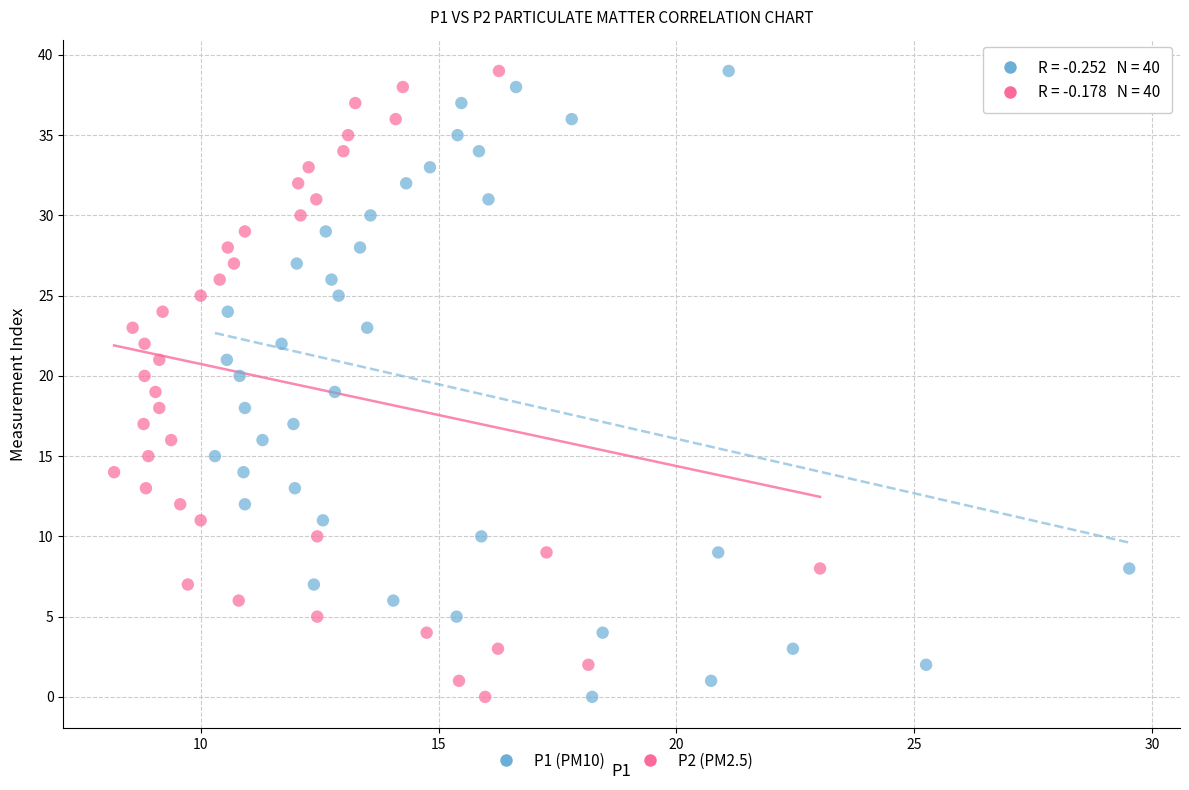

What are all the series names shown in the legend?

P1 (PM10), P2 (PM2.5)